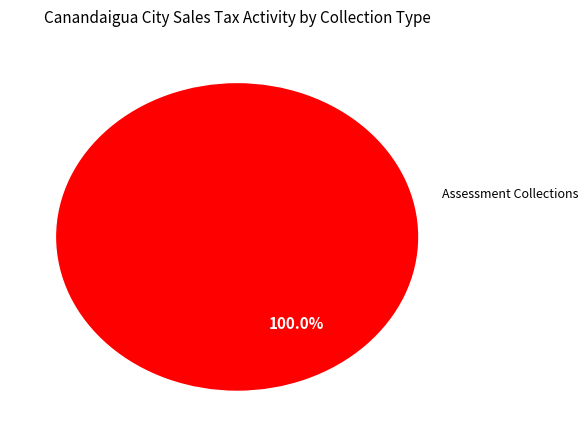

Is there any slice that represents more than half of the pie?

Yes